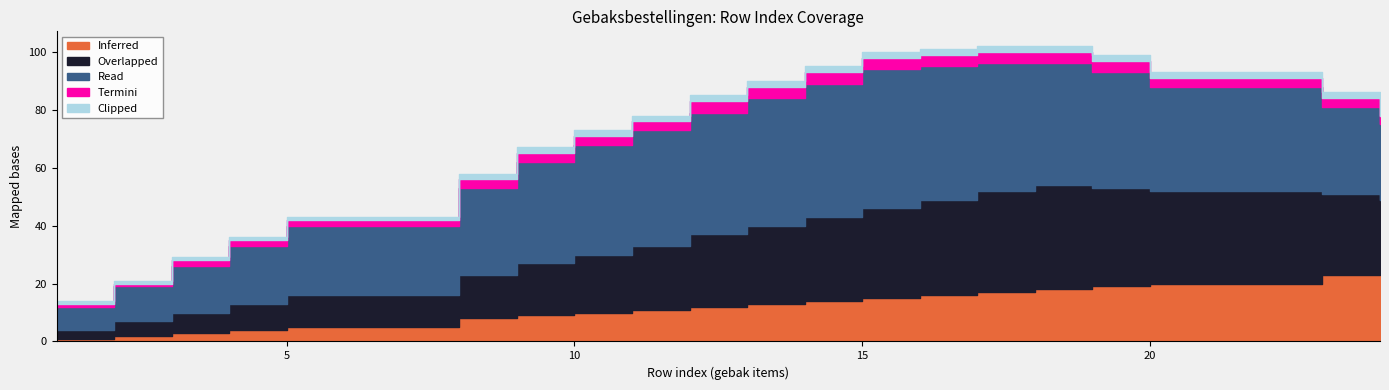

What is the difference between the second highest and second lowest values in the Clipped series?

1